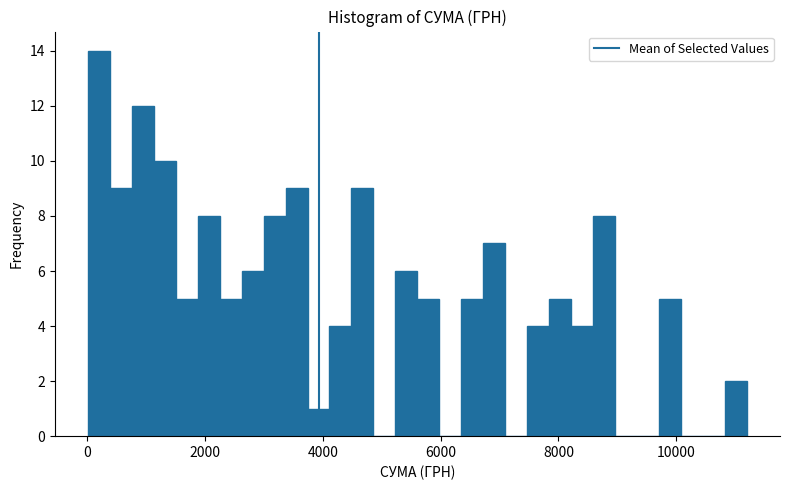

Around what value on the x-axis is the tallest bar? Give the approximate position of its centre, as read against the axis.

200